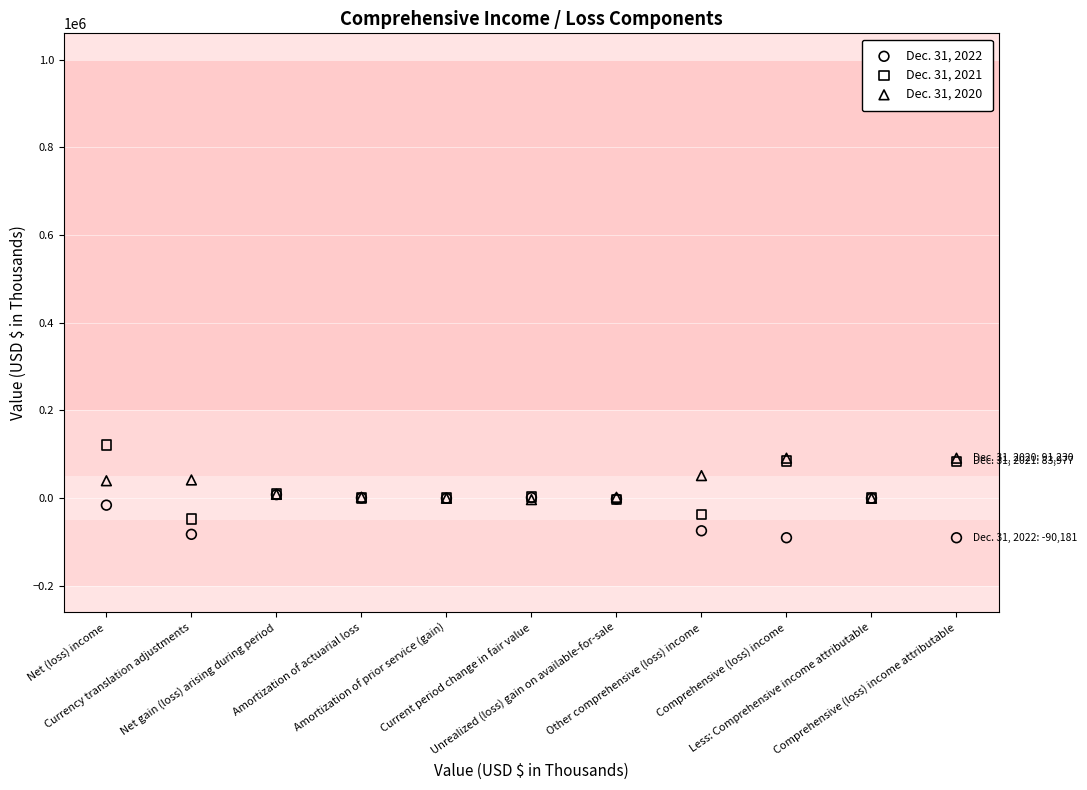

What are all the series names shown in the legend?

Dec. 31, 2022, Dec. 31, 2021, Dec. 31, 2020